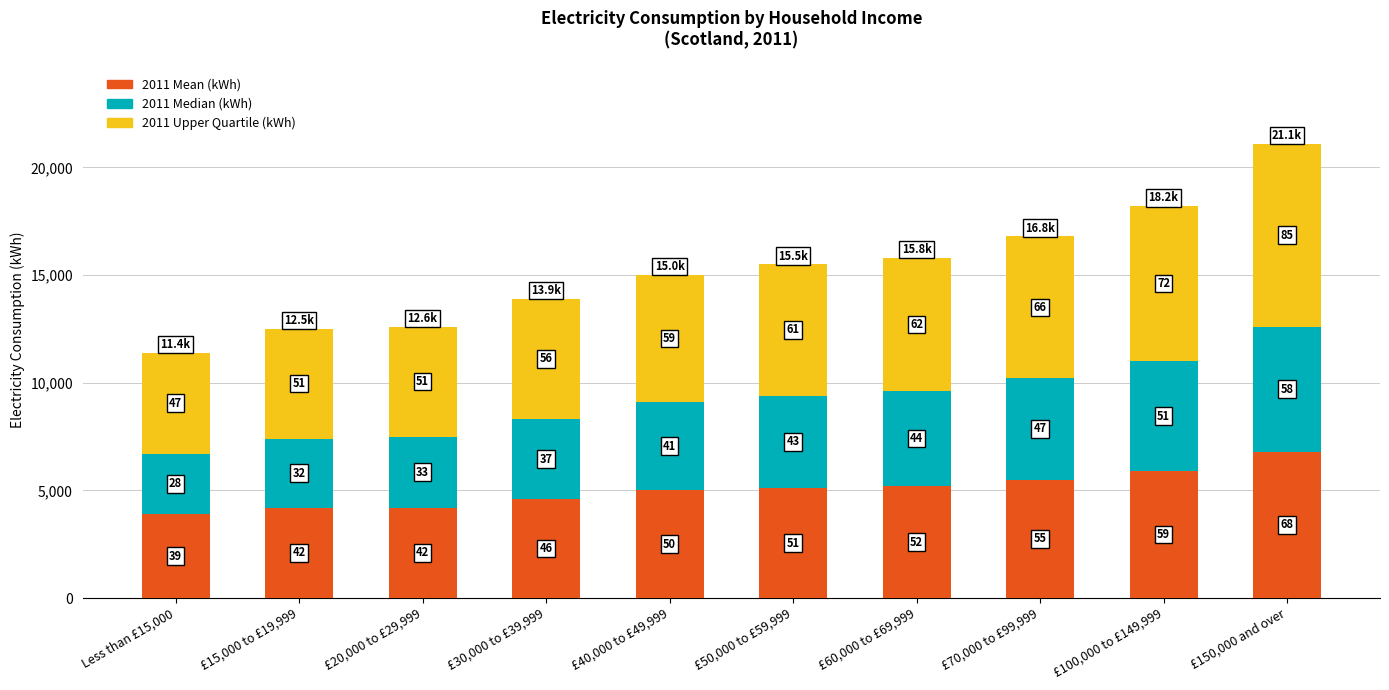

At £15,000 to £19,999, list the series in order from smallest to largest.

2011 Median (kWh), 2011 Mean (kWh), 2011 Upper Quartile (kWh)